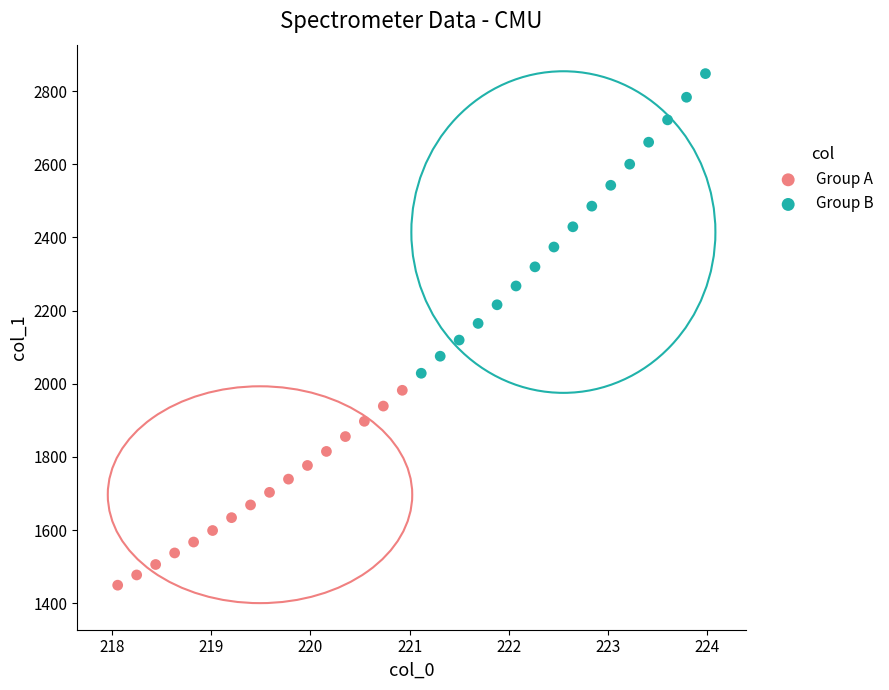

Which series has the widest spread of Y values?

Group B